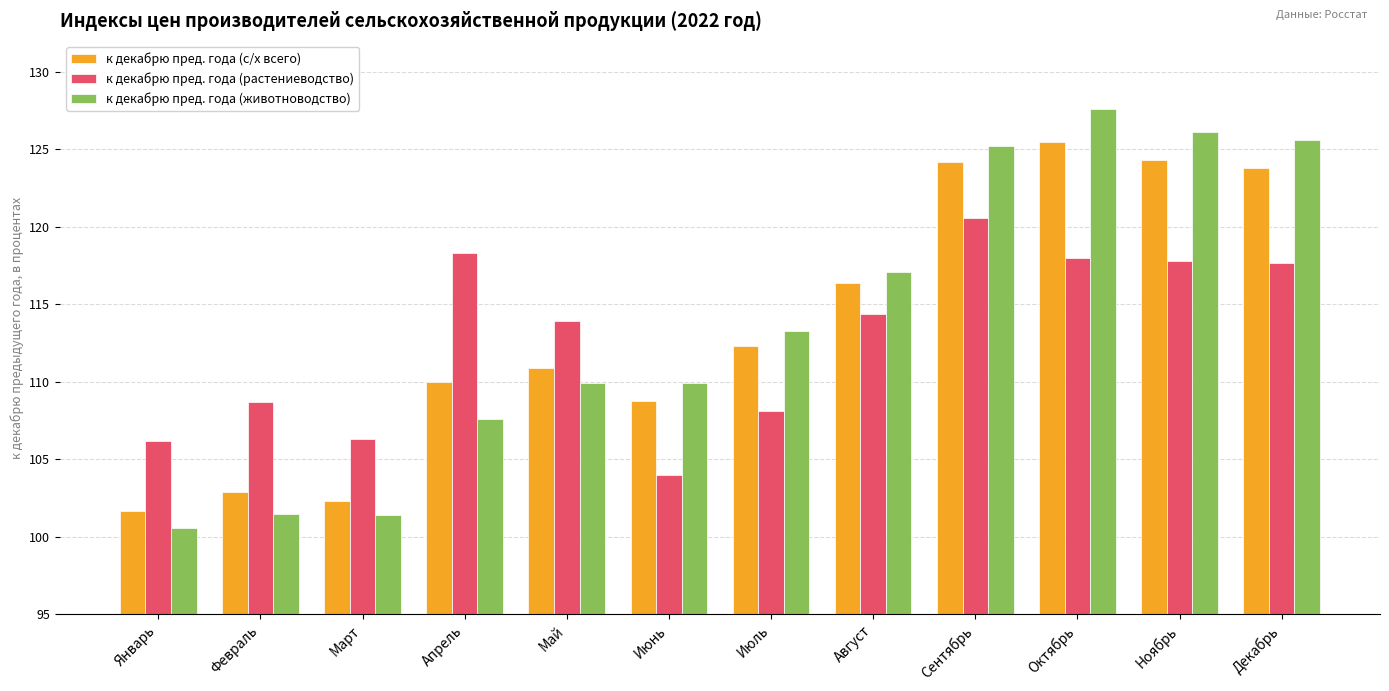

How many data points in к декабрю пред. года (с/х всего) are above 112?

6